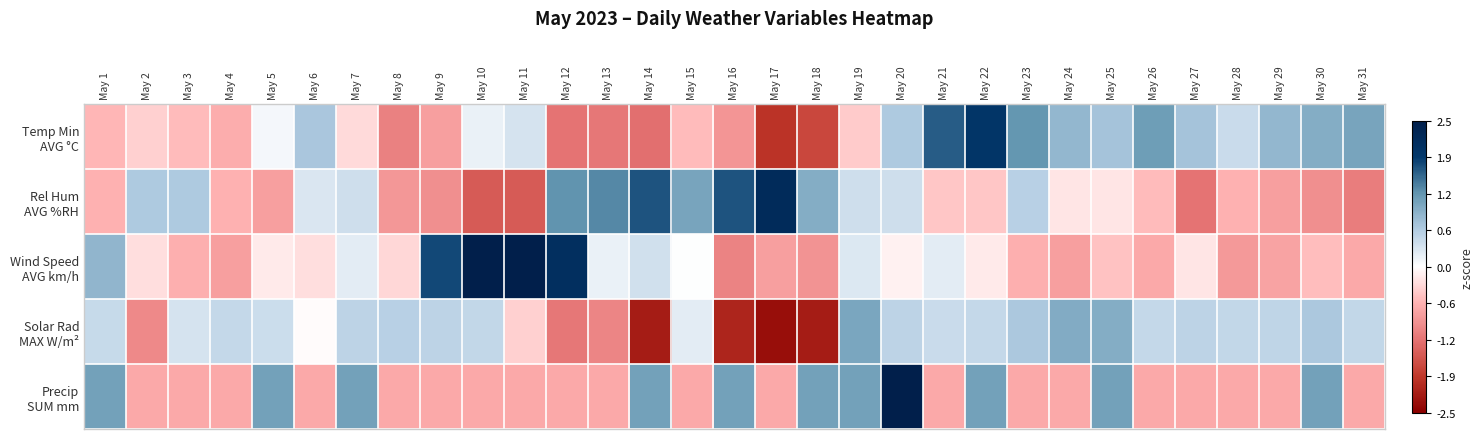

List the series in order of their peak value, lowest first.

Solar Rad MAX W/m², Temp Min AVG °C, Rel Hum AVG %RH, Wind Speed AVG km/h, Precip SUM mm